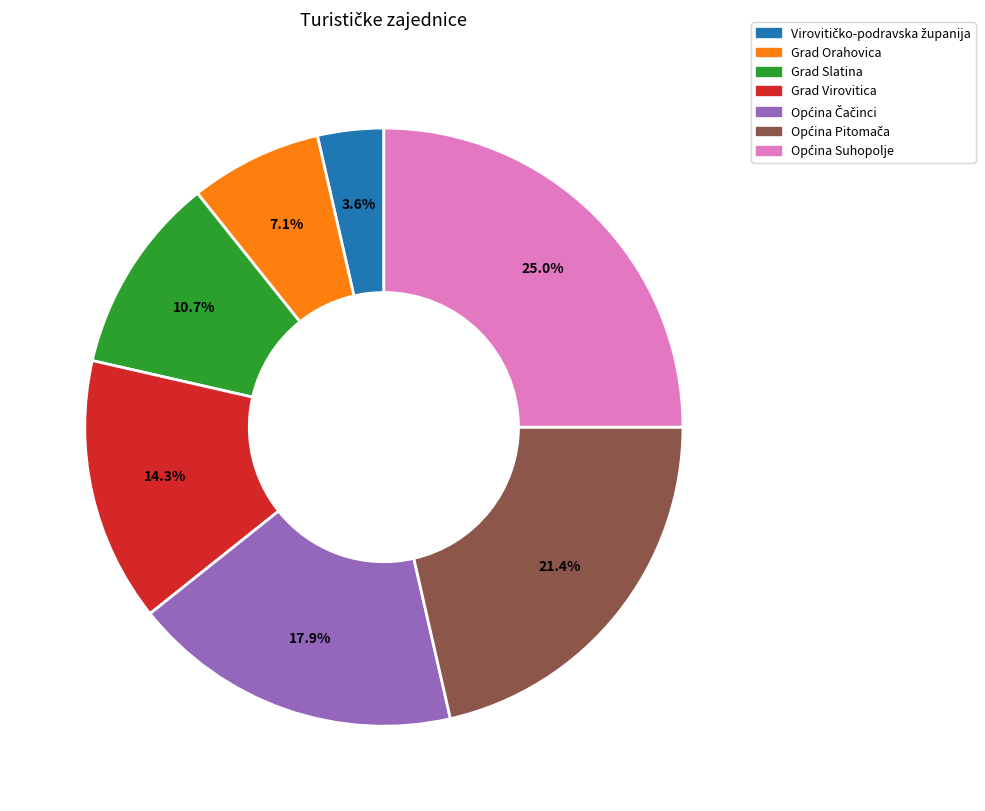

How much of the chart is everything except Grad Orahovica?

92.9%